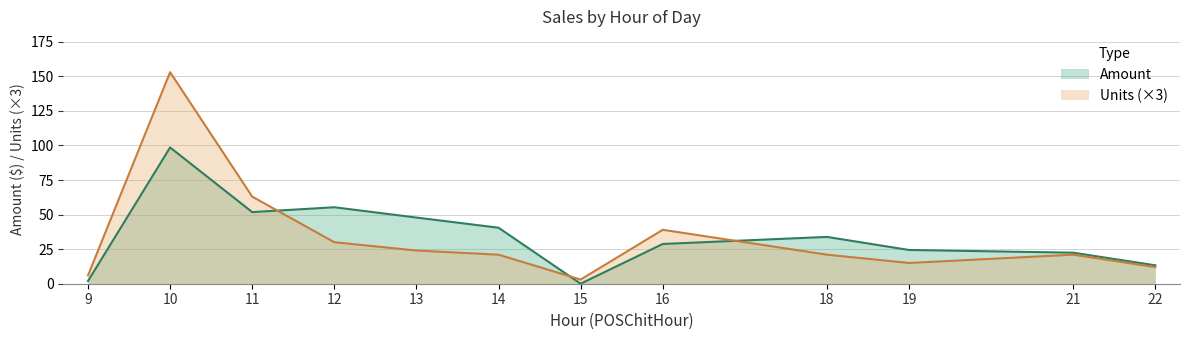

Which series has the largest range (max minus min)?

Units (×3)